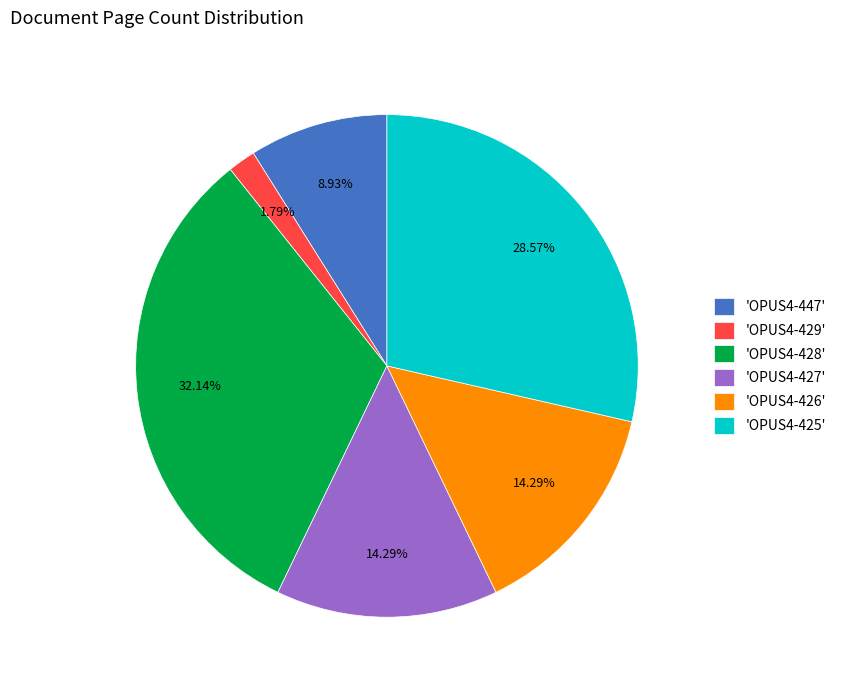

Is the sum of 'OPUS4-428' and 'OPUS4-447' greater than half?

No